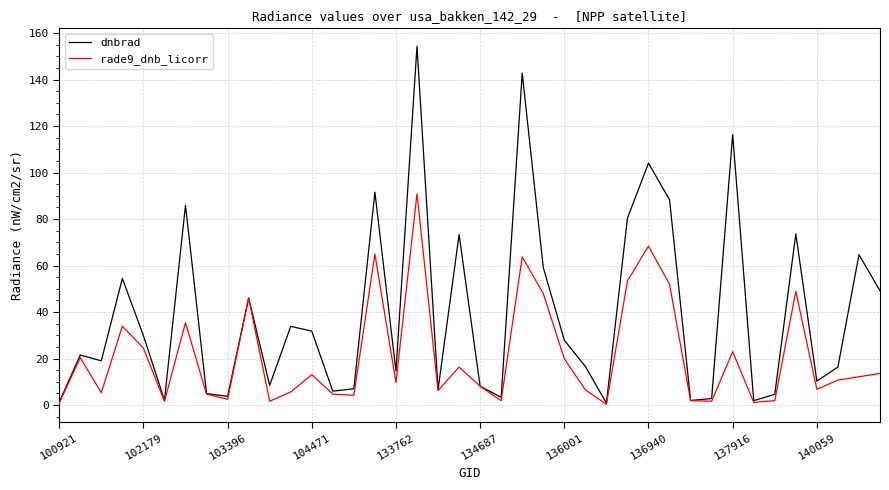

Rank the series by their maximum value, from highest to lowest.

dnbrad, rade9_dnb_licorr